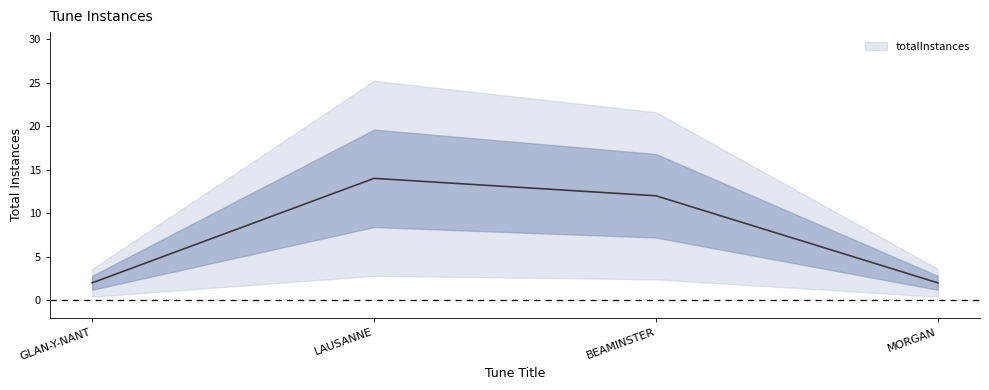

What value does the data have at BEAMINSTER?

12